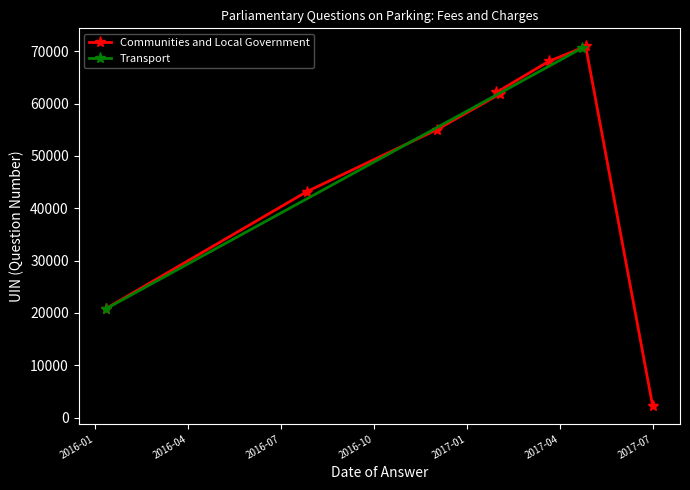

What is the value of the Communities and Local Government point at the 6th from the left?

68027